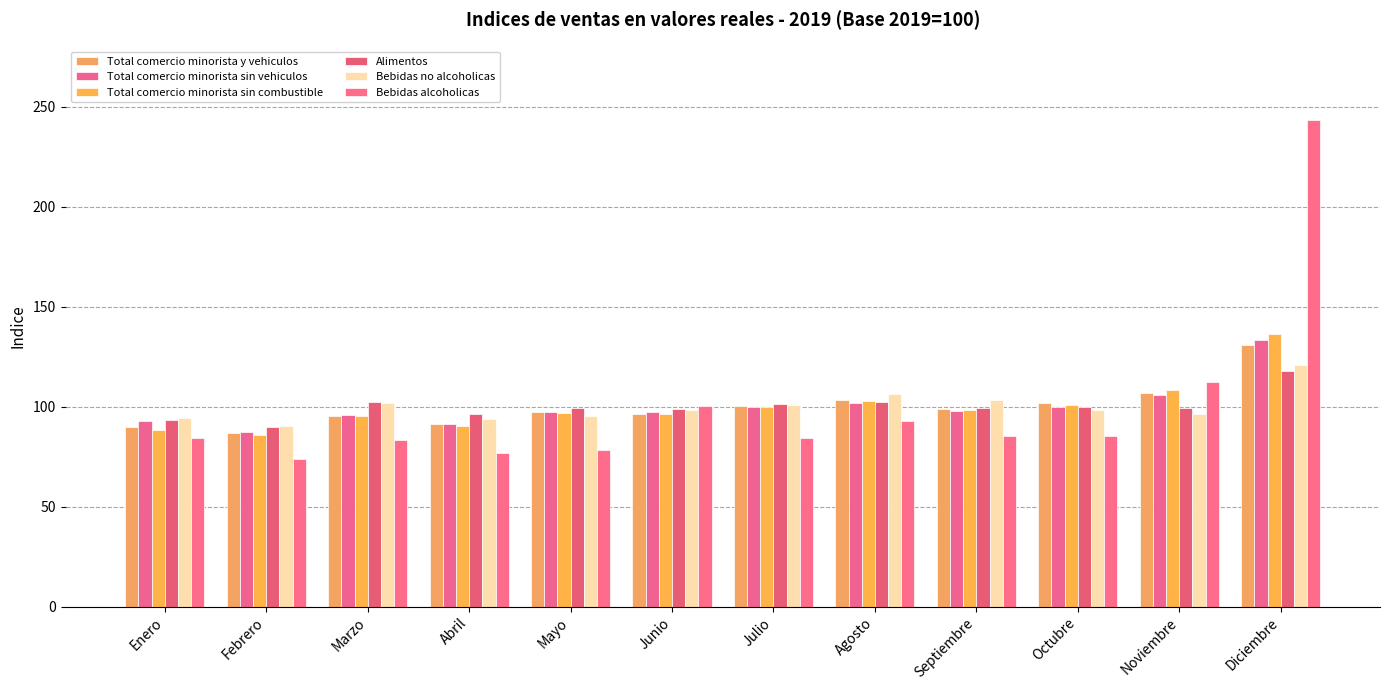

At how many categories does at least one series exceed 130?

1